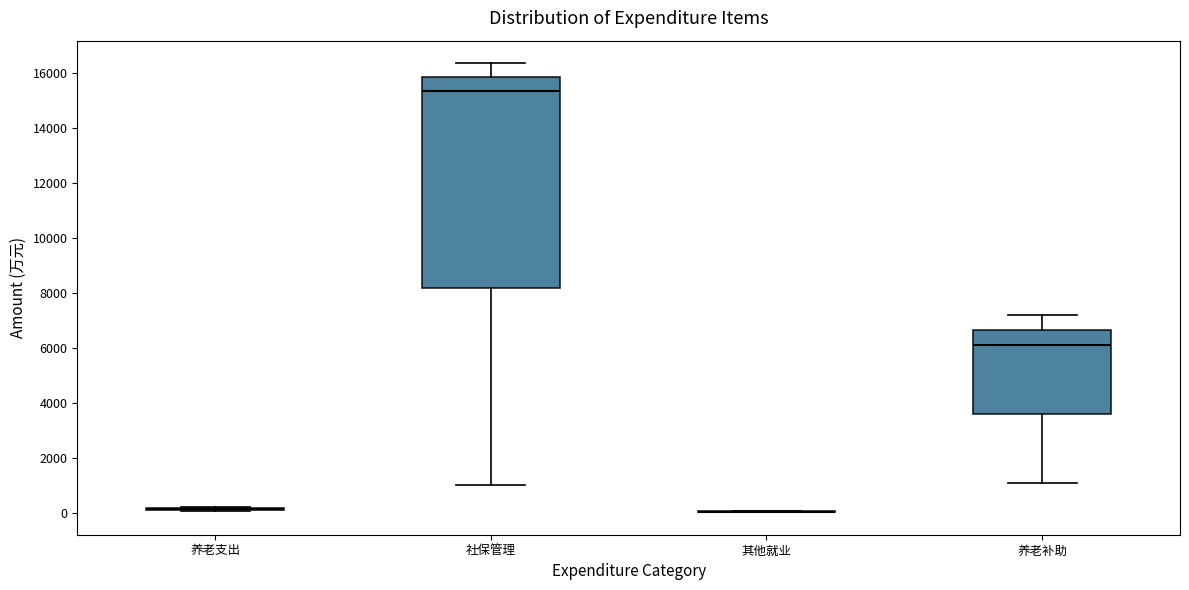

Where does the lower whisker of the box for 社保管理 end on the y-axis? The values are not printed on the chart, so give them approximately, as read against the axis.

1000